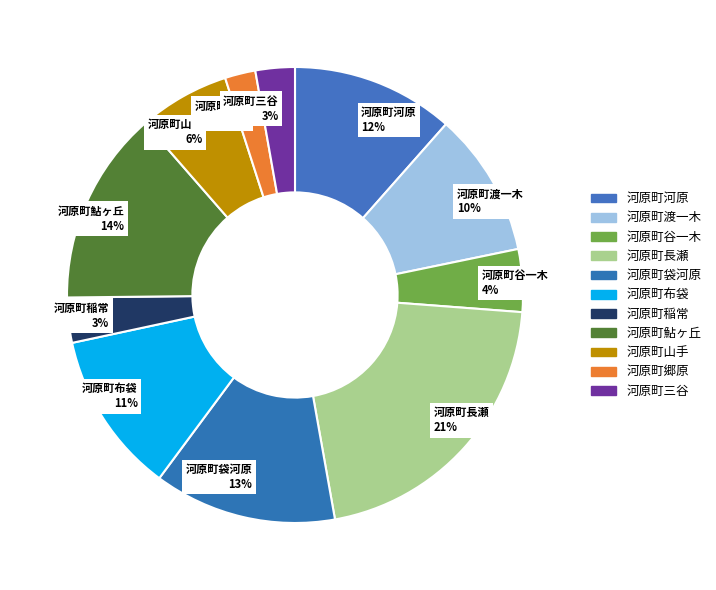

Between 河原町渡一木 and 河原町鮎ヶ丘, which is larger?

河原町鮎ヶ丘